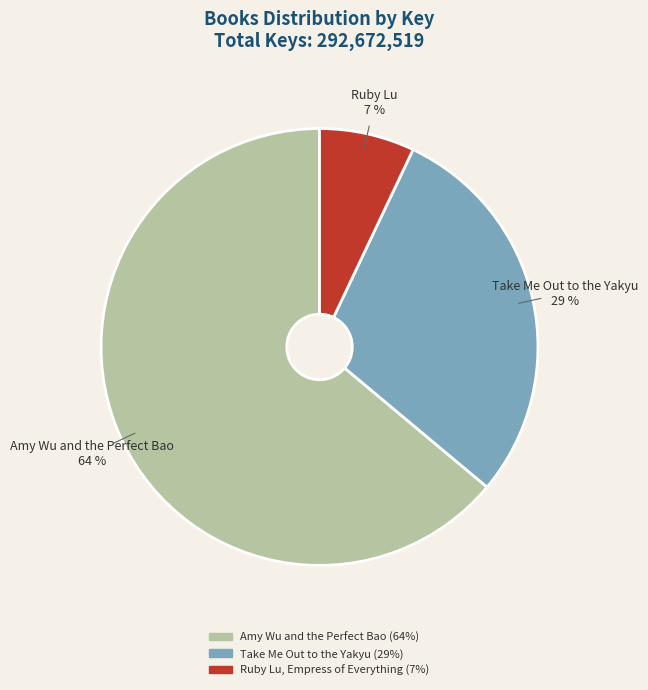

The Ruby Lu, Empress of Everything slice represents 22% of the pie. True or false?

False